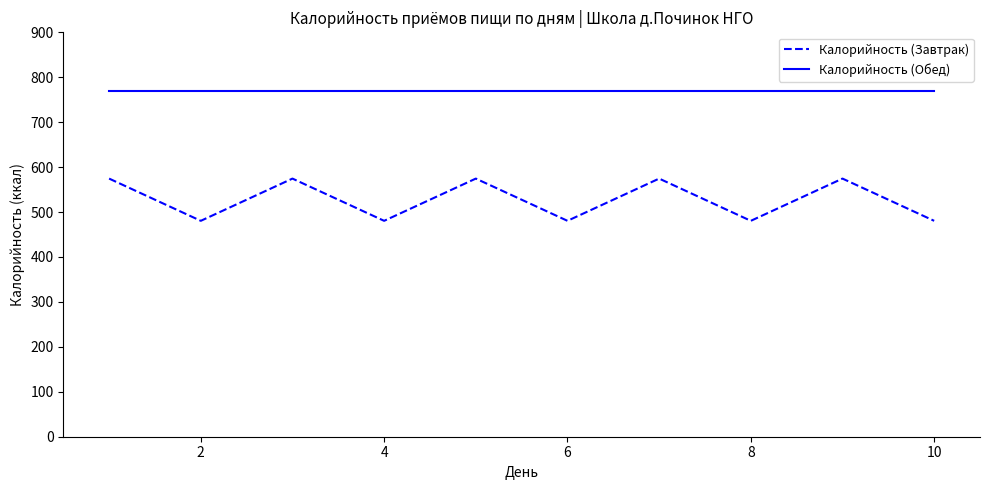

What is the sum of all Калорийность (Завтрак) values?

5275.0